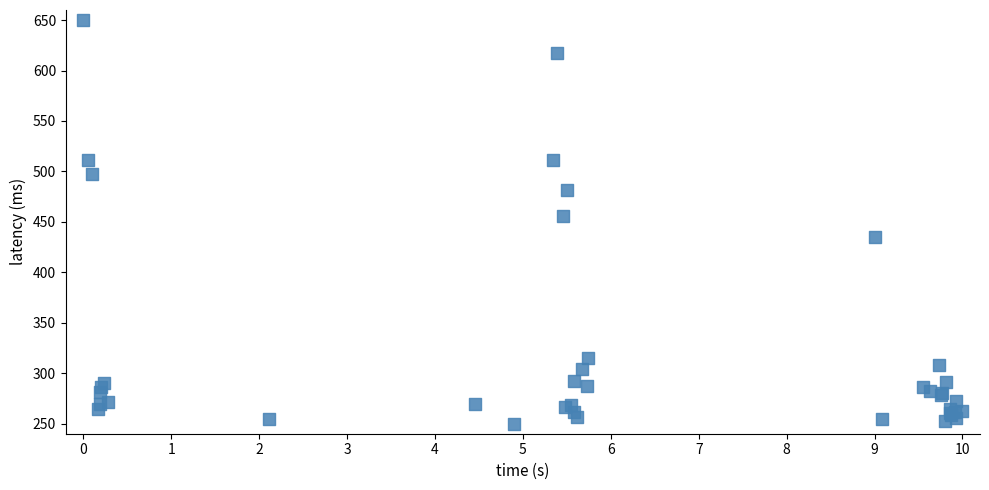

What Y value in the scatter plot is closest to 450?

455.4